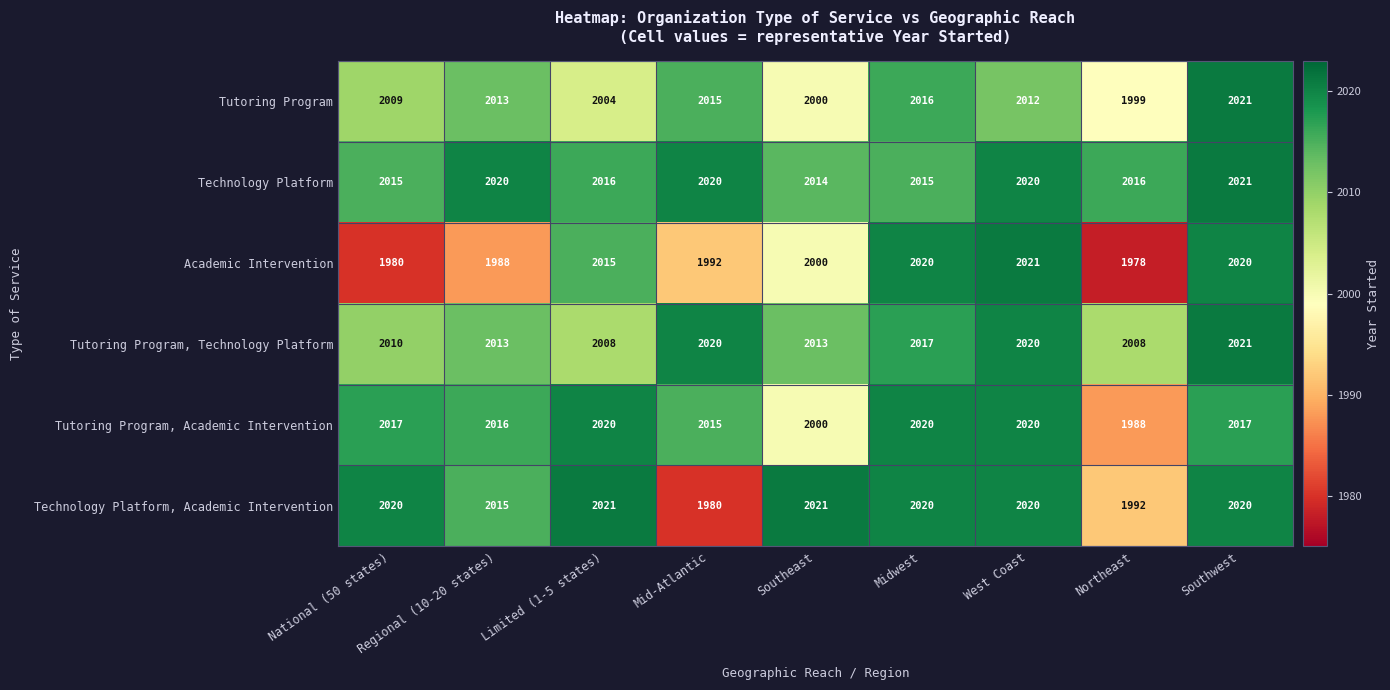

How many data points in Technology Platform are less than 2016?

3